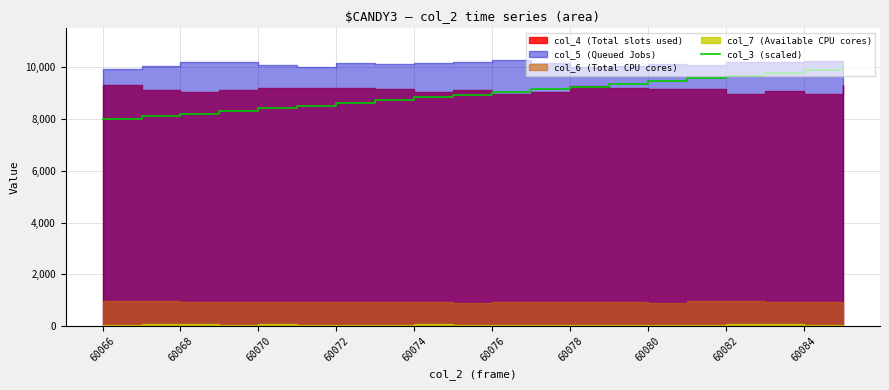

What is the maximum value for col_3 (scaled)?

10000.0